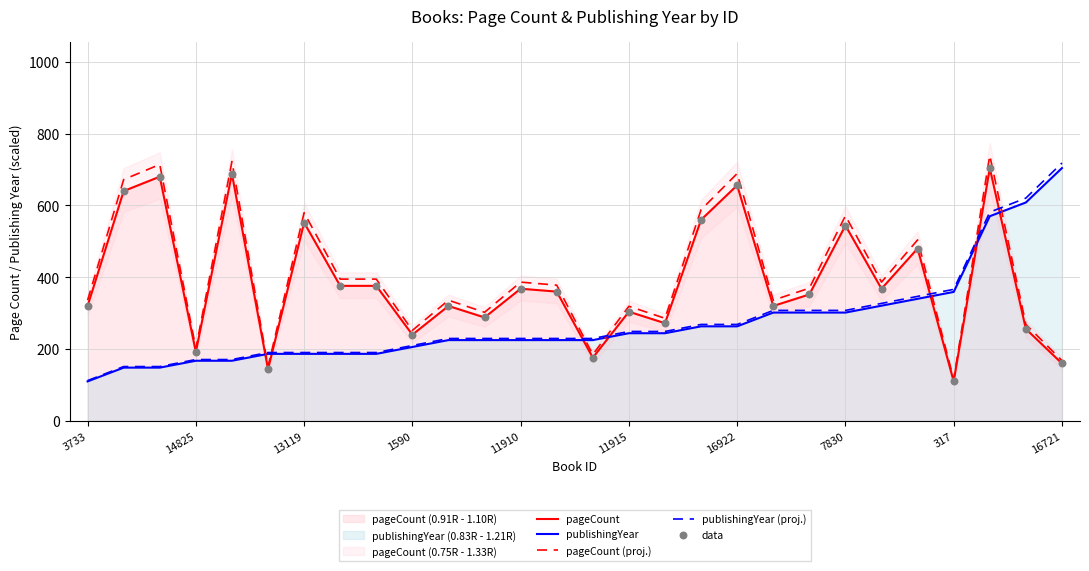

Which series has the largest total across all categories?

pageCount (proj.)